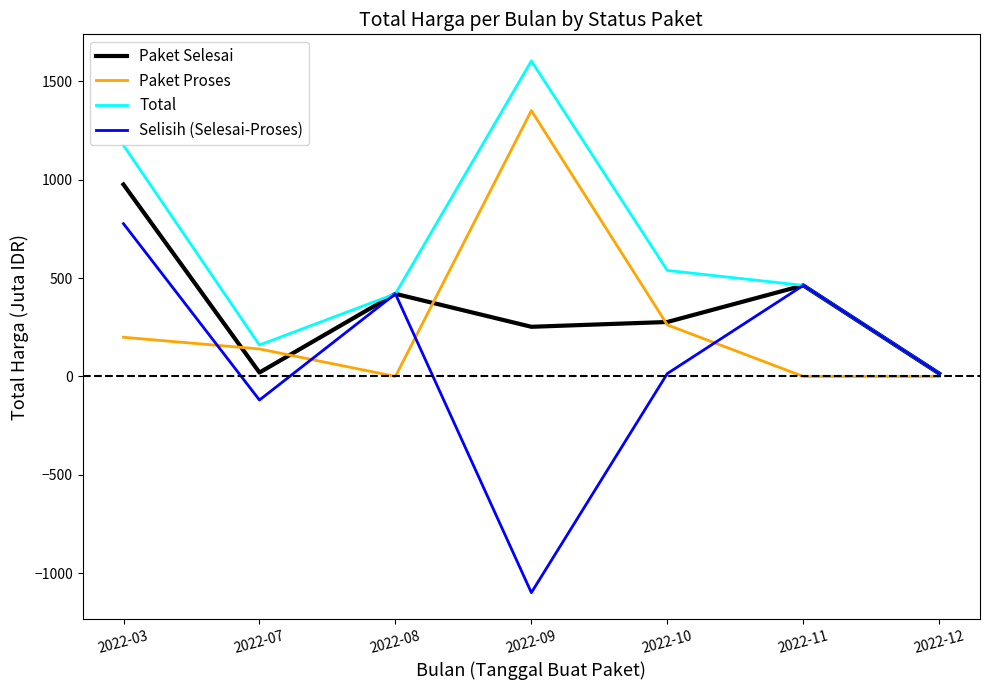

Where is the first local minimum for Paket Proses?

2022-08